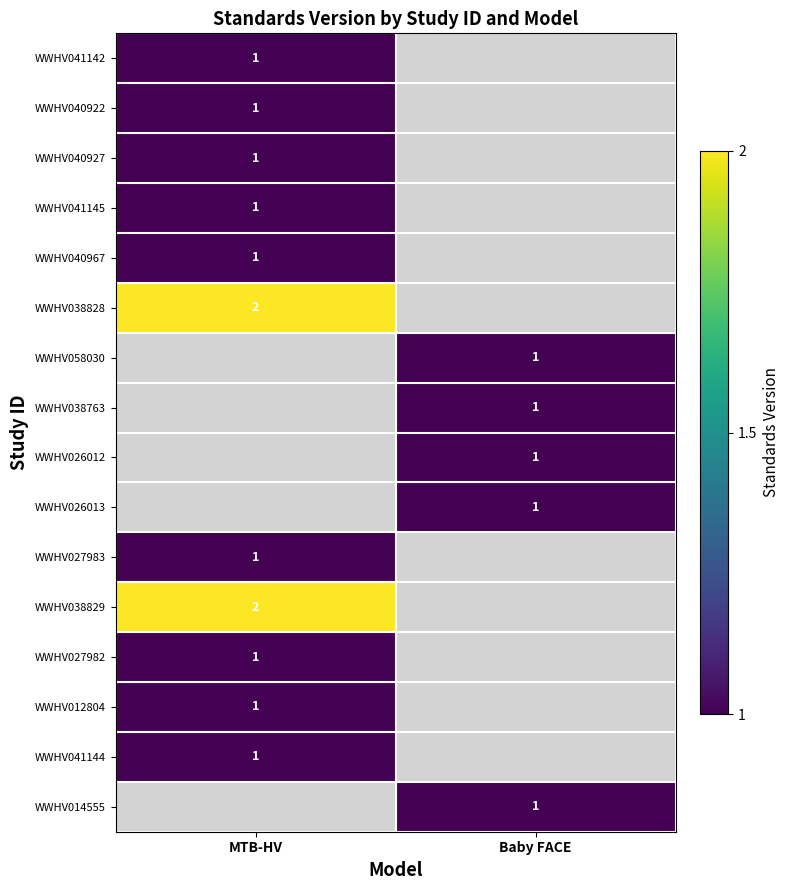

The WWHV027983 series shows 1 at MTB-HV. True or false?

True